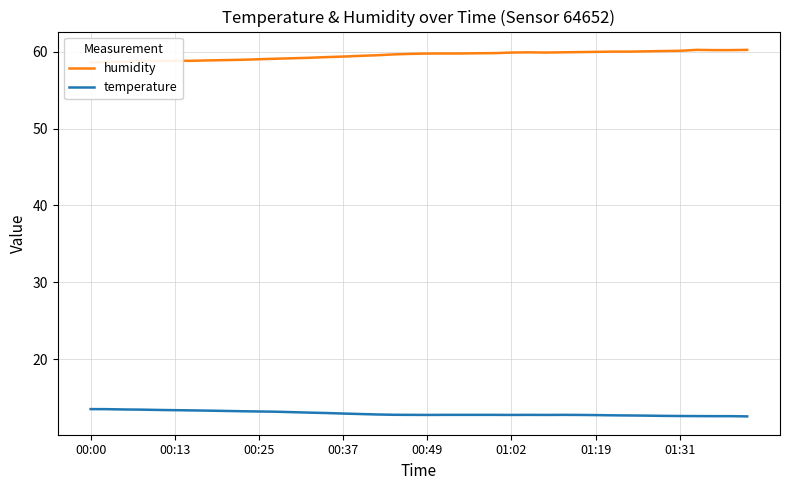

List the series in order of their peak value, lowest first.

temperature, humidity